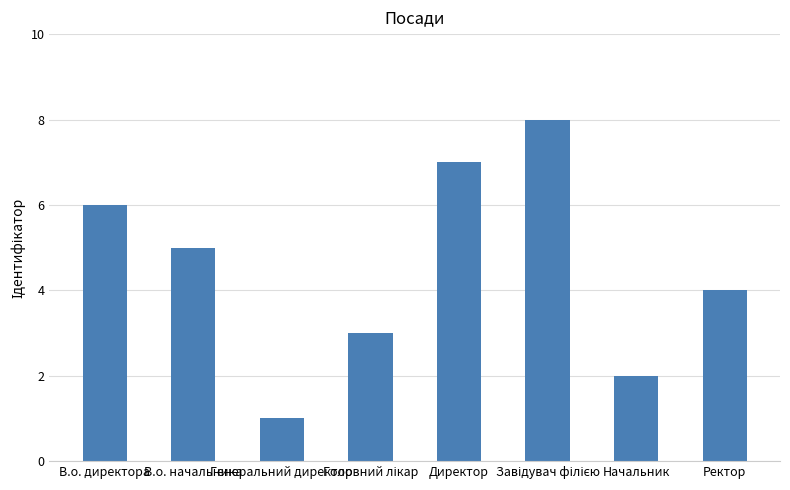

What is the smallest value displayed?

1